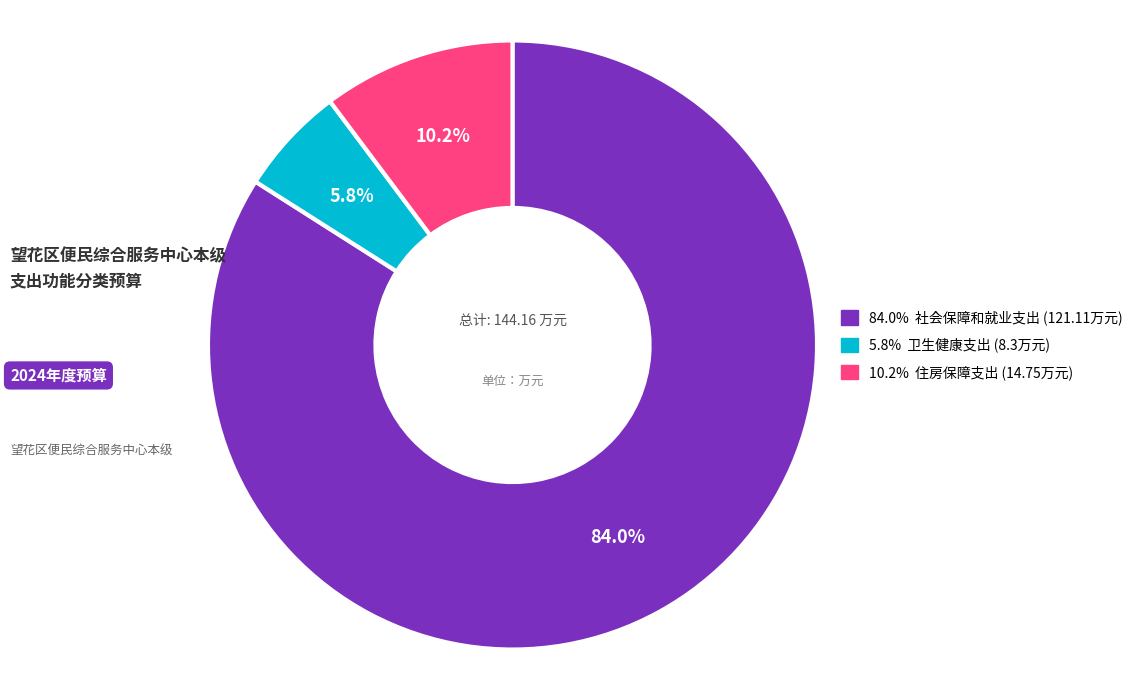

Is there any slice that represents more than half of the pie?

Yes